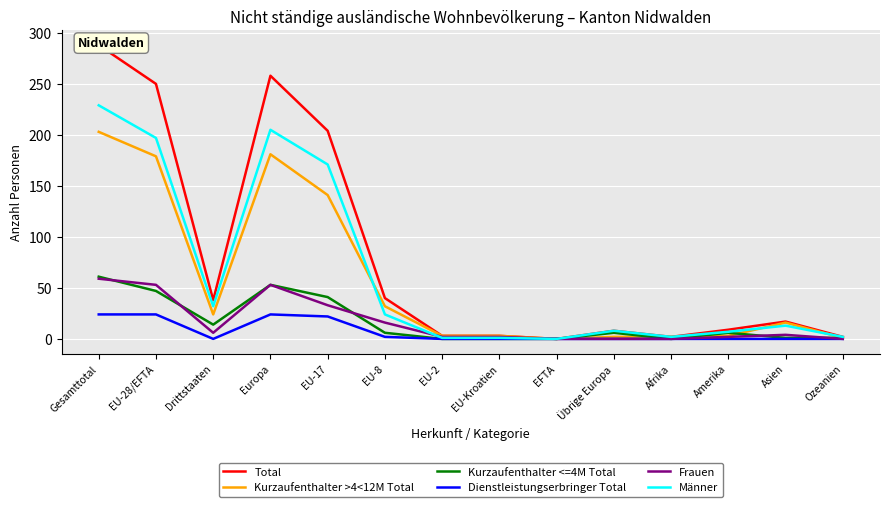

What is the difference between the maximum and second lowest values in the Dienstleistungserbringer Total series?

24